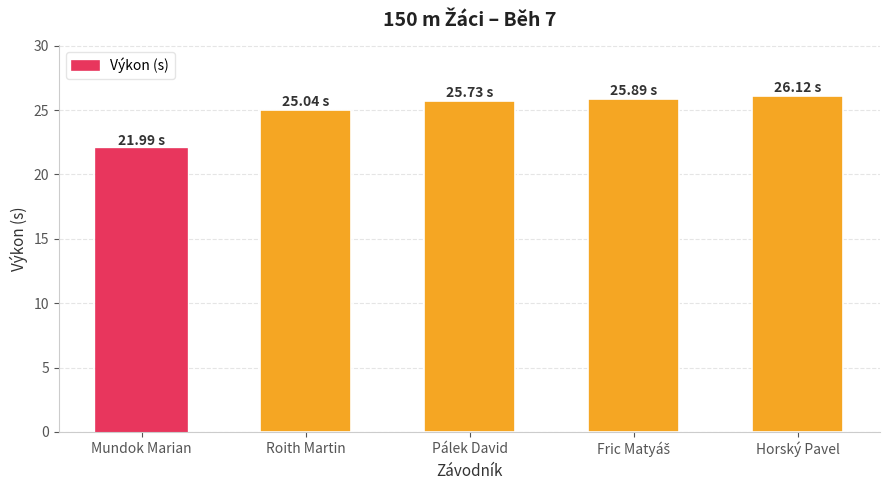

What is the label of the 3rd bar from the right?

Pálek David